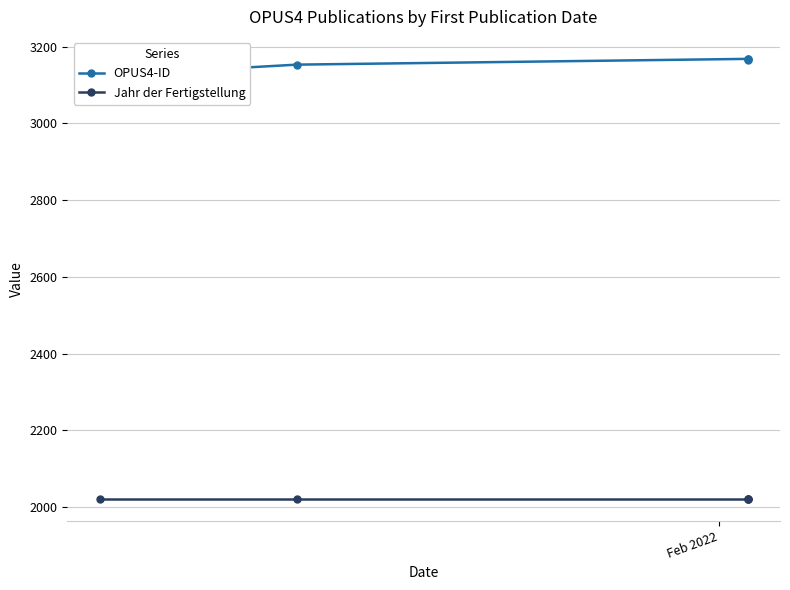

How many lines are shown in the chart?

2